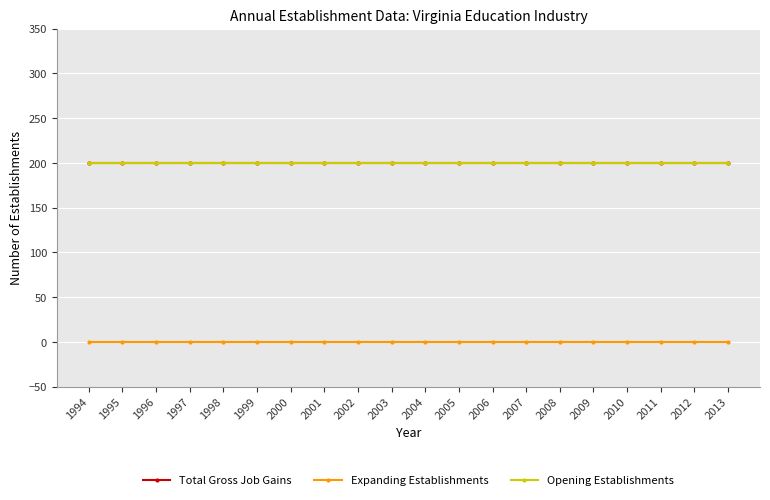

True or false: Opening Establishments and Total Gross Job Gains cross at least once.

False